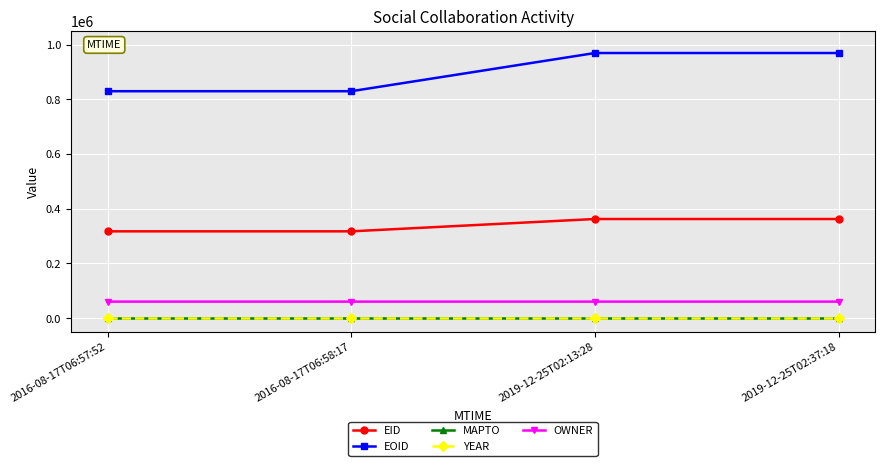

Is the value of EID at 2019-12-25T02:13:28 greater than the value of OWNER at 2019-12-25T02:13:28?

Yes